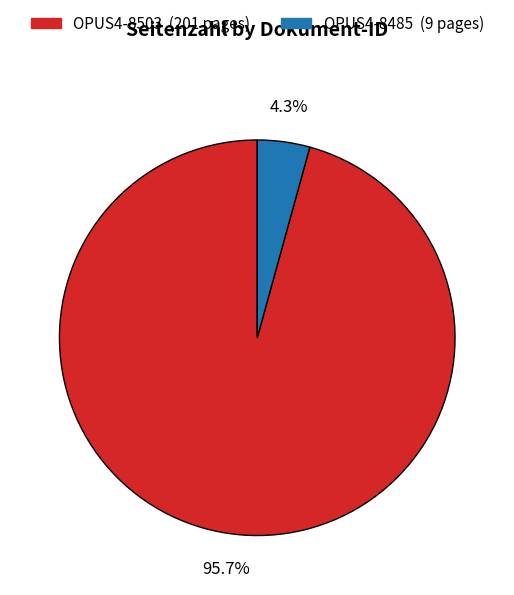

Rank the categories by value from highest to lowest.

OPUS4-8503, OPUS4-8485